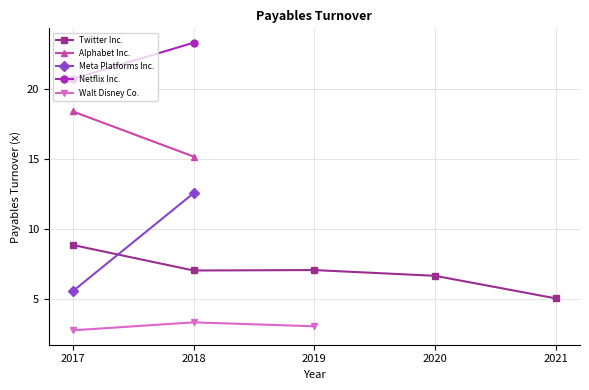

What is the greatest value displayed?

23.3